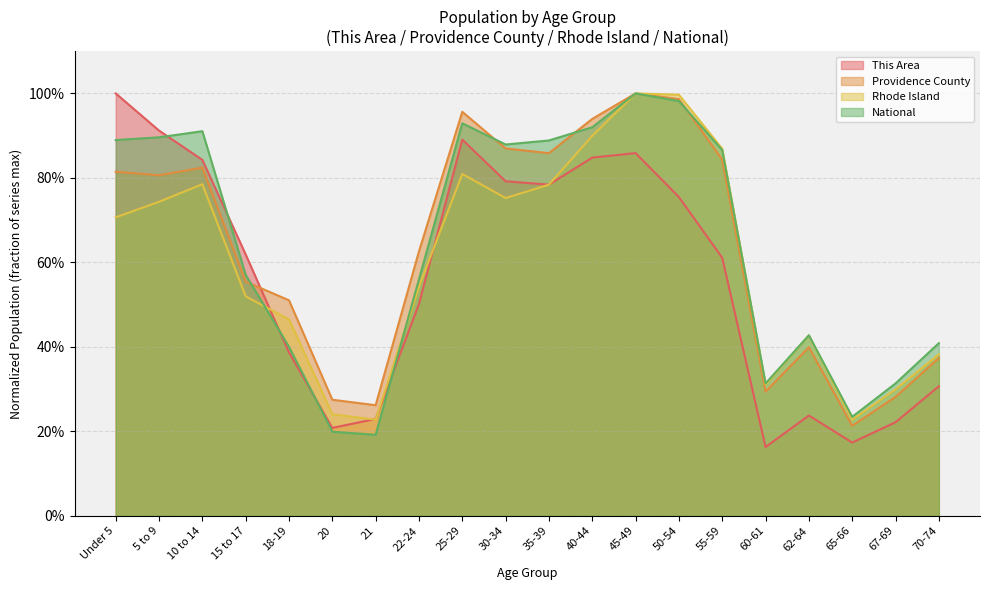

At which category does Rhode Island reach its first local valley?

21